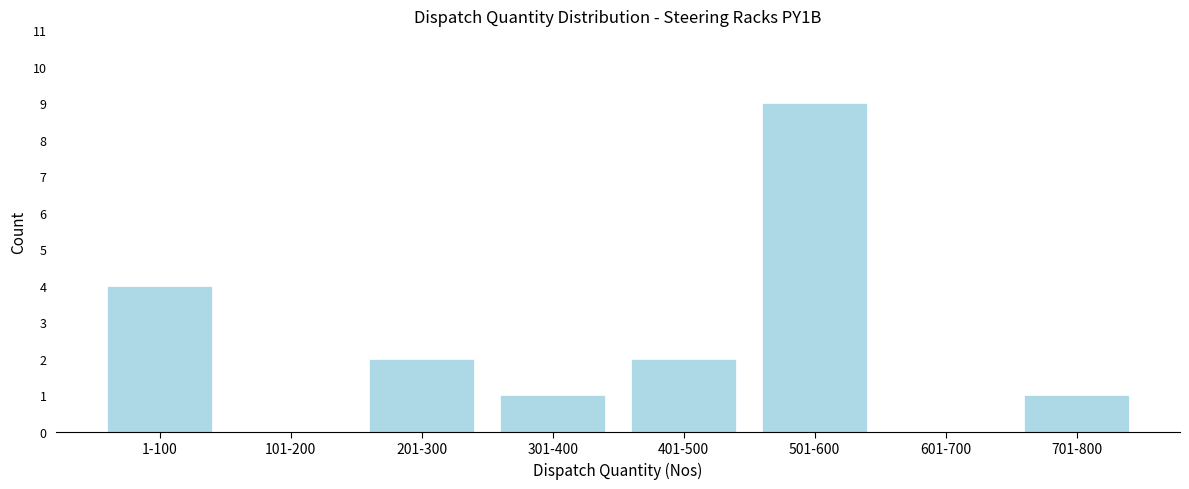

Reading right to left, list all the values displayed in this chart.

701-800=1	601-700=0	501-600=9	401-500=2	301-400=1	201-300=2	101-200=0	1-100=4